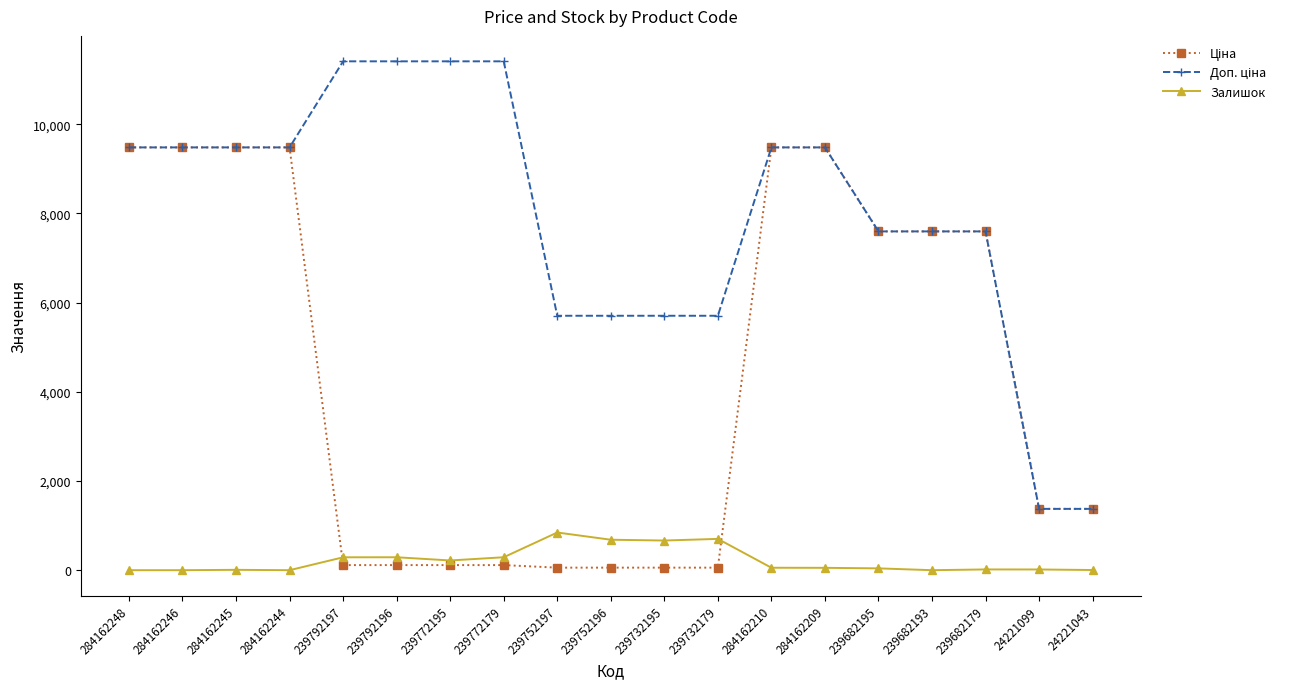

What is the maximum value shown in the chart?

11410.0